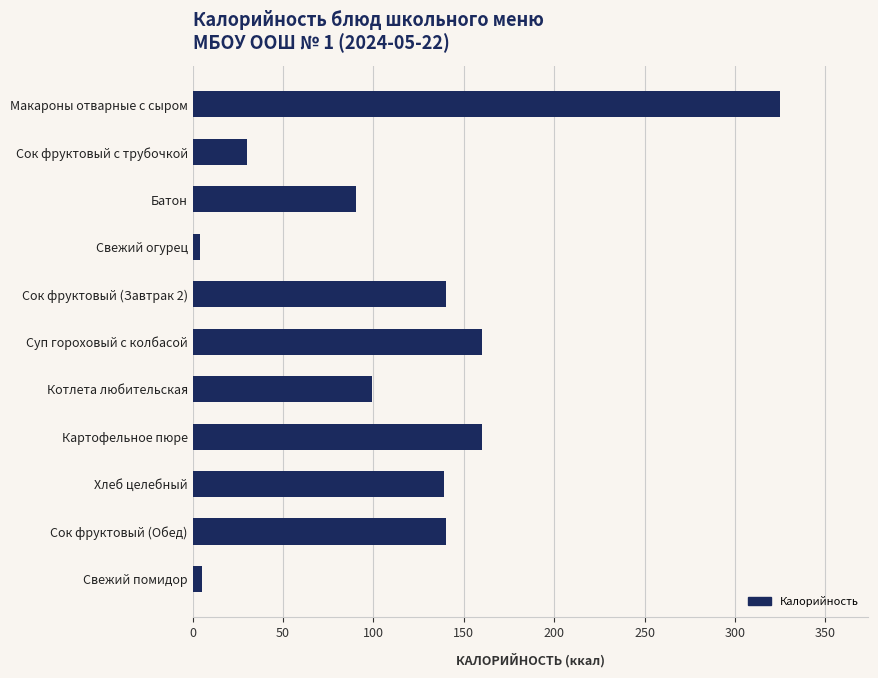

What is the label of the 6th bar from the top?

Суп гороховый с колбасой